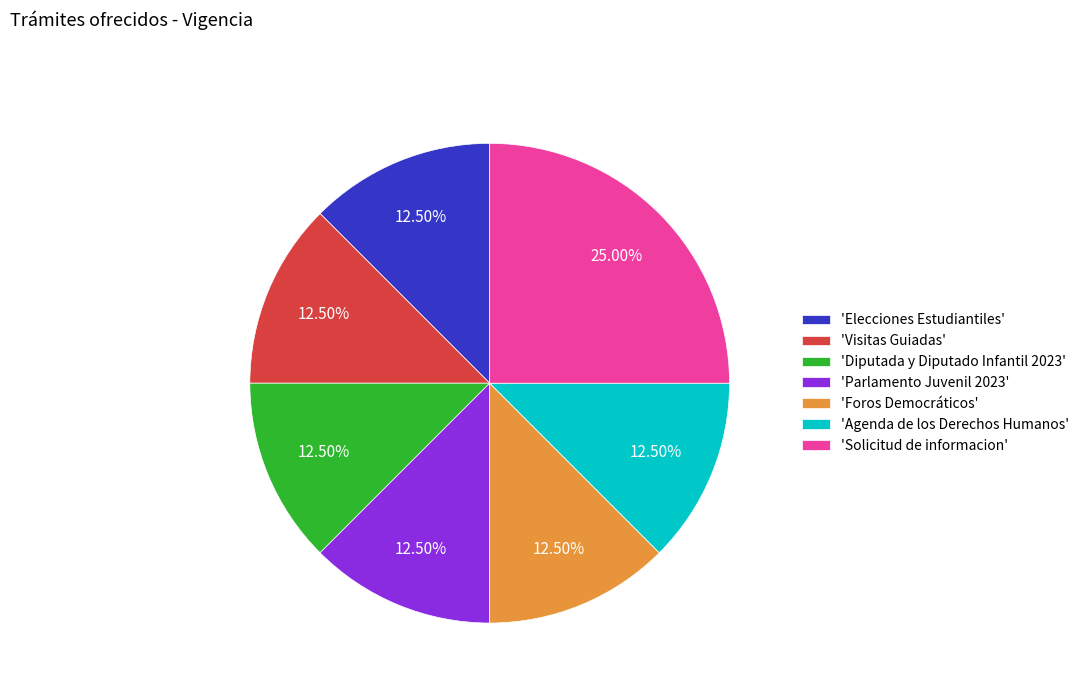

Is the sum of 'Elecciones Estudiantiles' and 'Visitas Guiadas' greater than half?

No